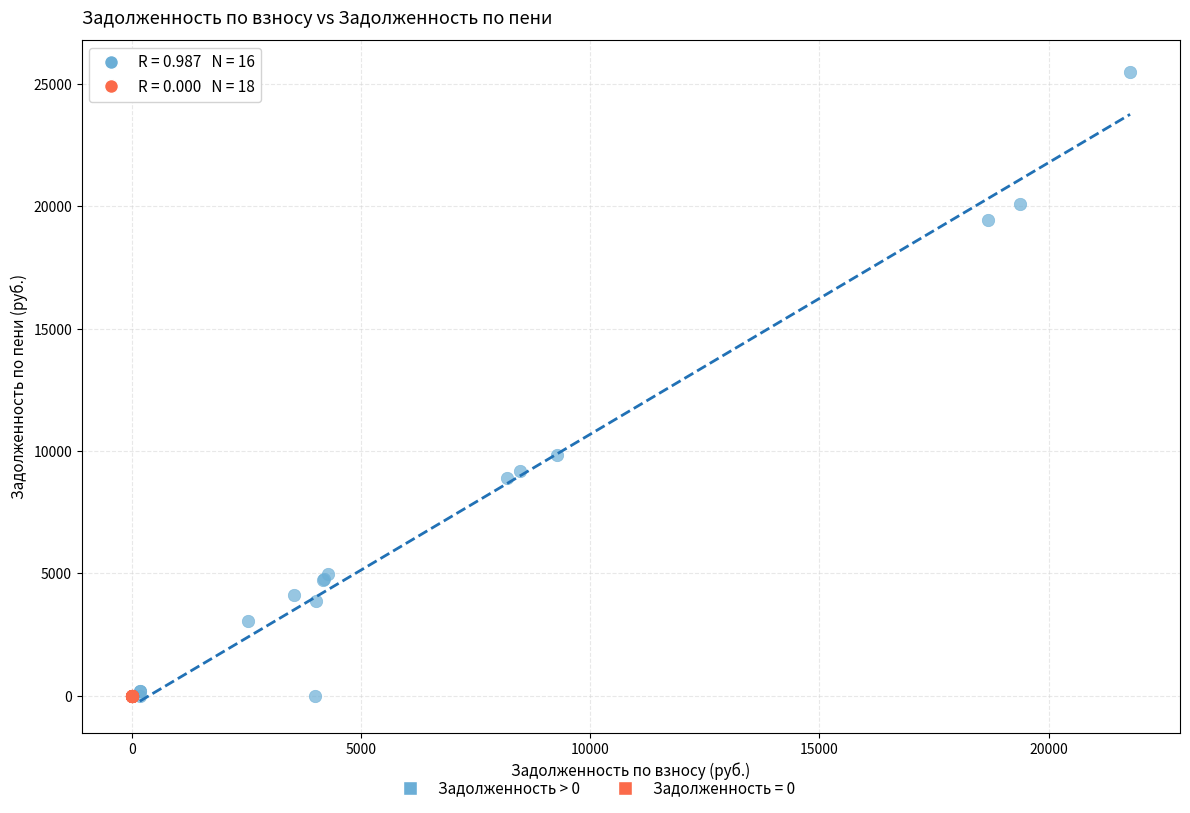

Which series contains the highest Y value?

Задолженность > 0